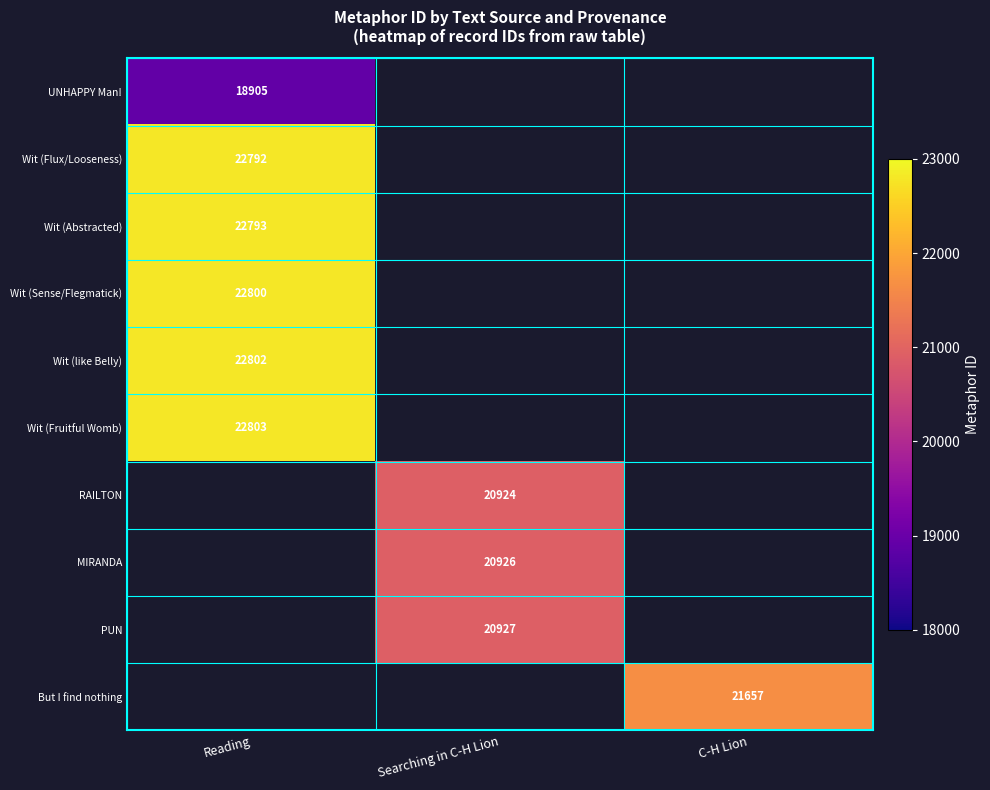

The value of Wit (Flux/Looseness) at Reading is 29757. True or false?

False